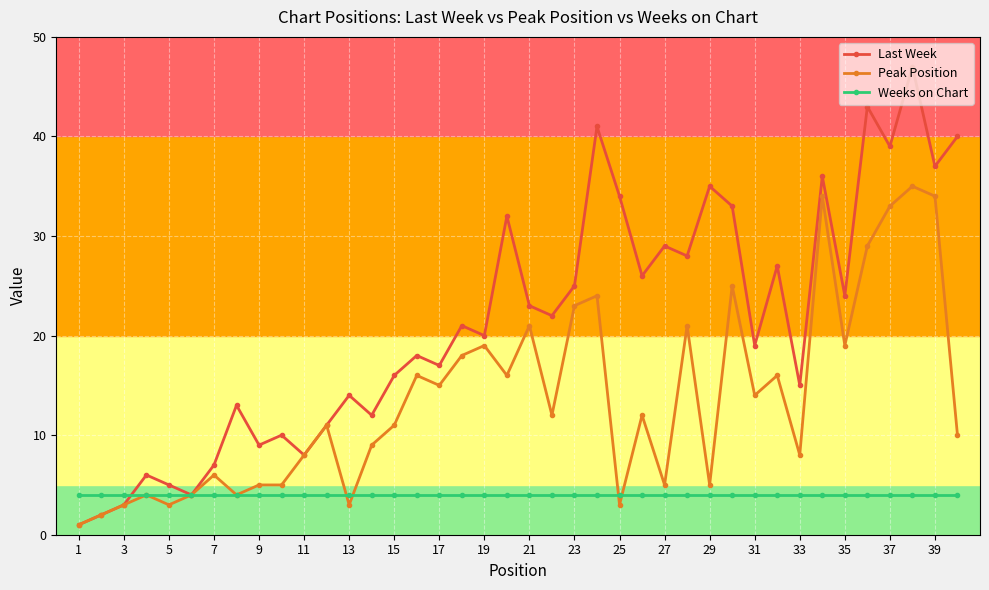

True or false: Peak Position has more than 1 interior local peaks.

True